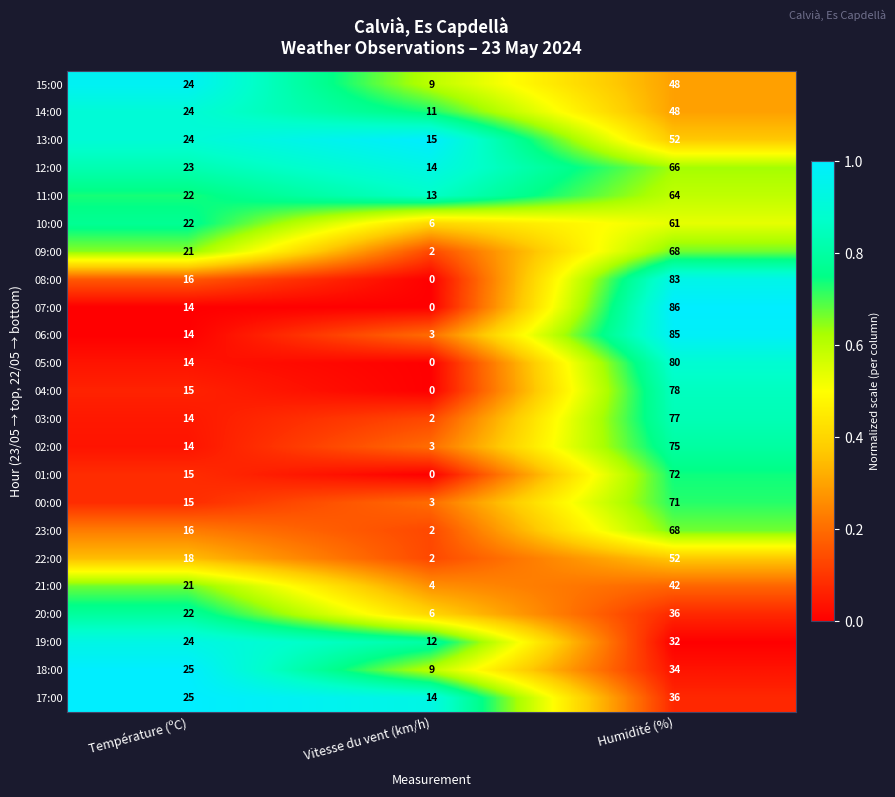

Is it true that 12:00 equals 66 at Humidité (%)?

True